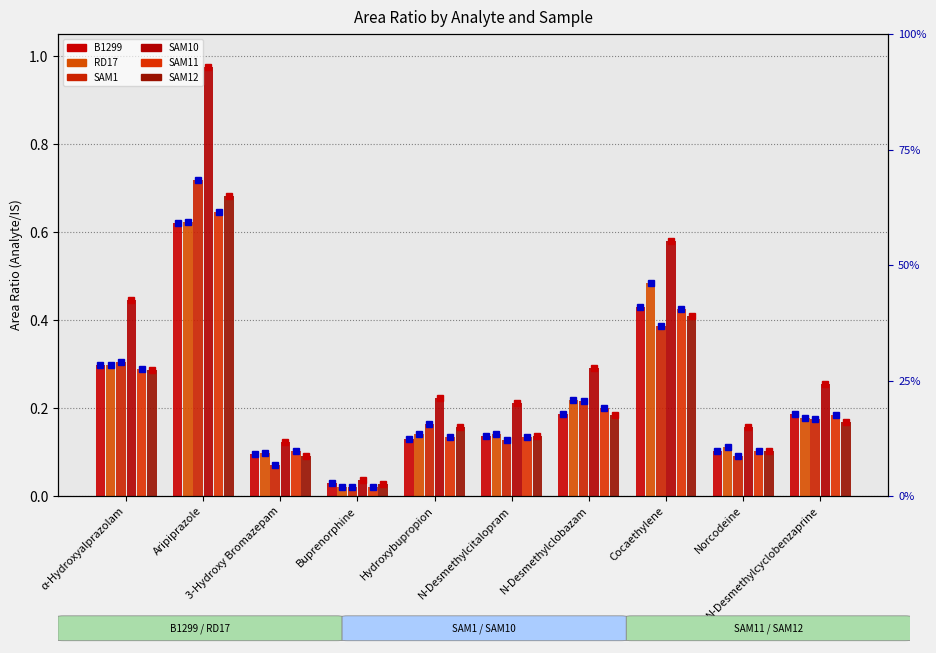

How many bars are there in total?

60